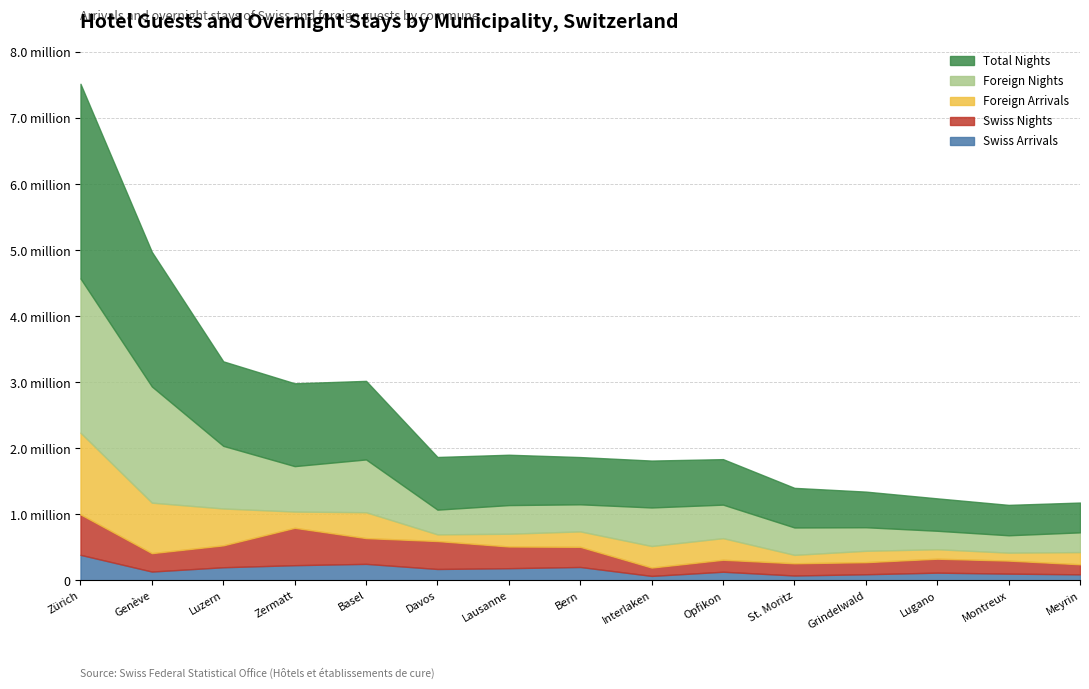

At which category is the sum across all series the highest?

Zürich